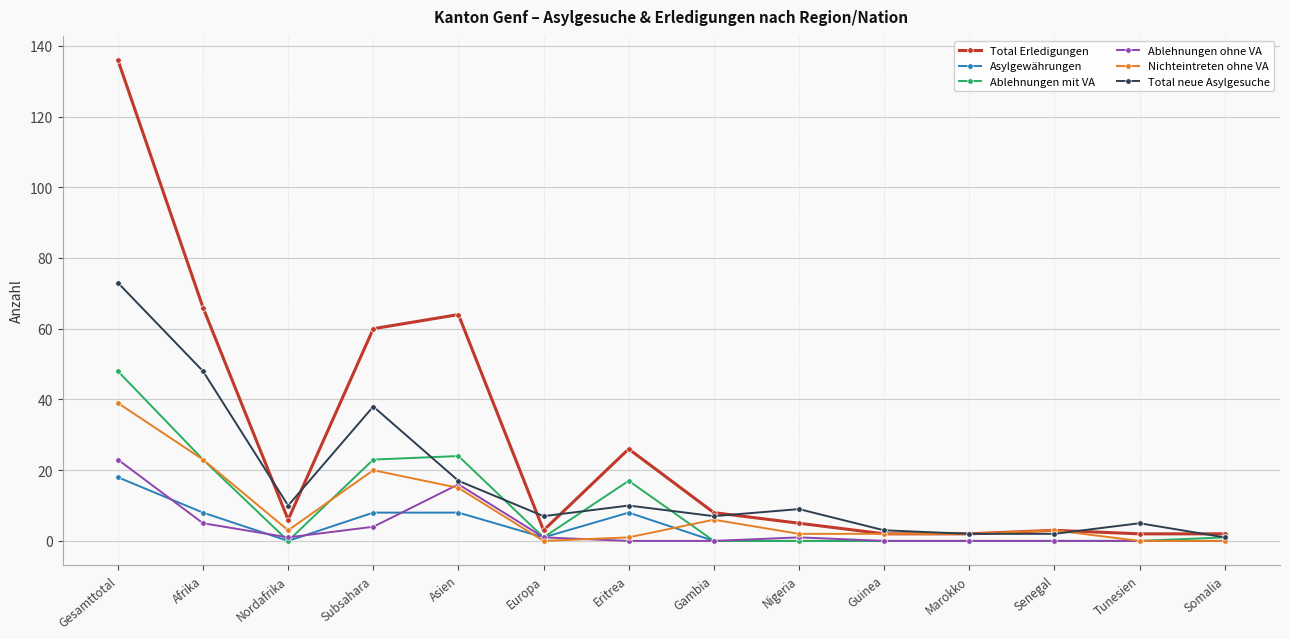

What is the sum of all Ablehnungen ohne VA values?

51